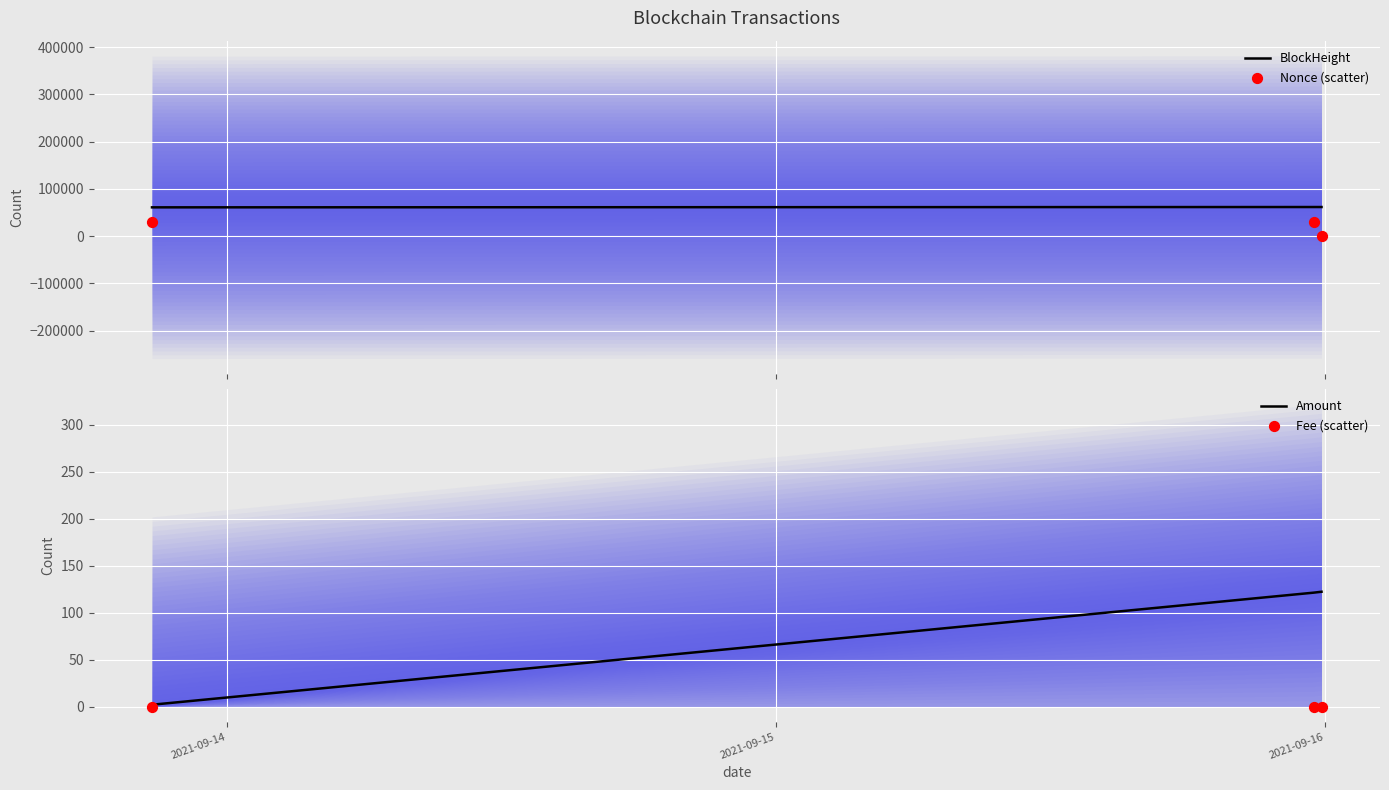

What is the lowest value of the BlockHeight series?

61013